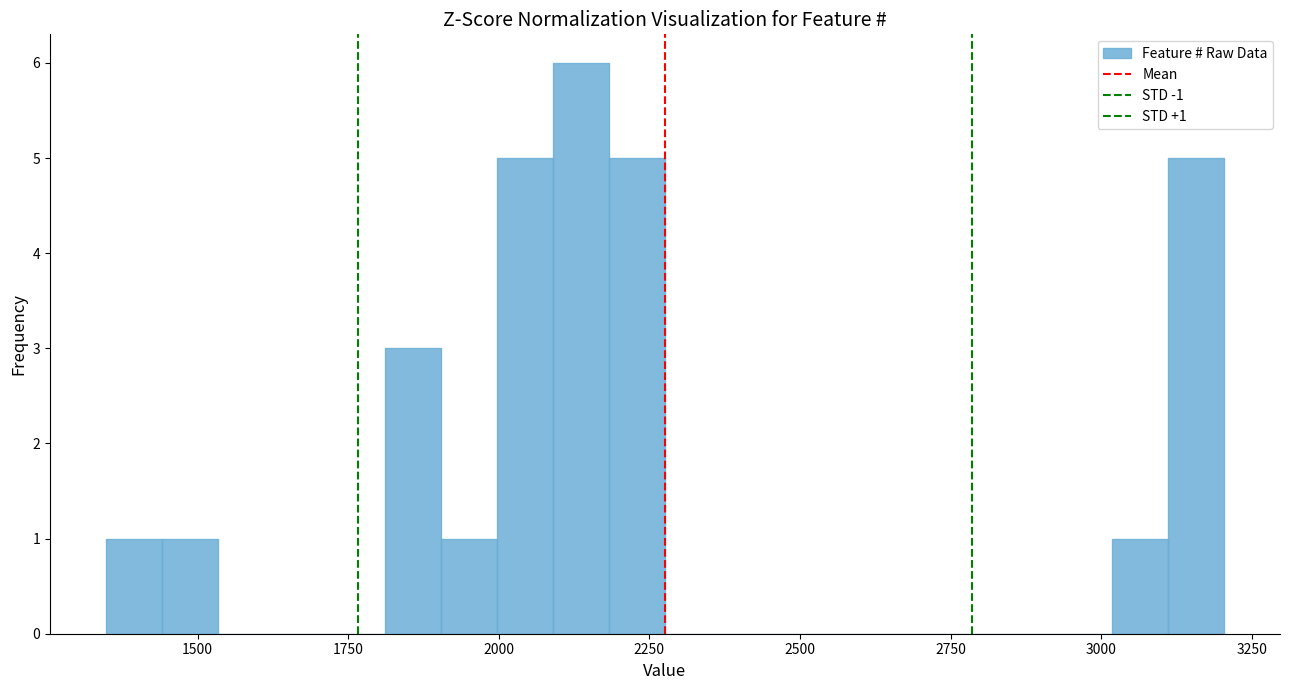

Around what value on the x-axis is the tallest bar? Give the approximate position of its centre, as read against the axis.

2150